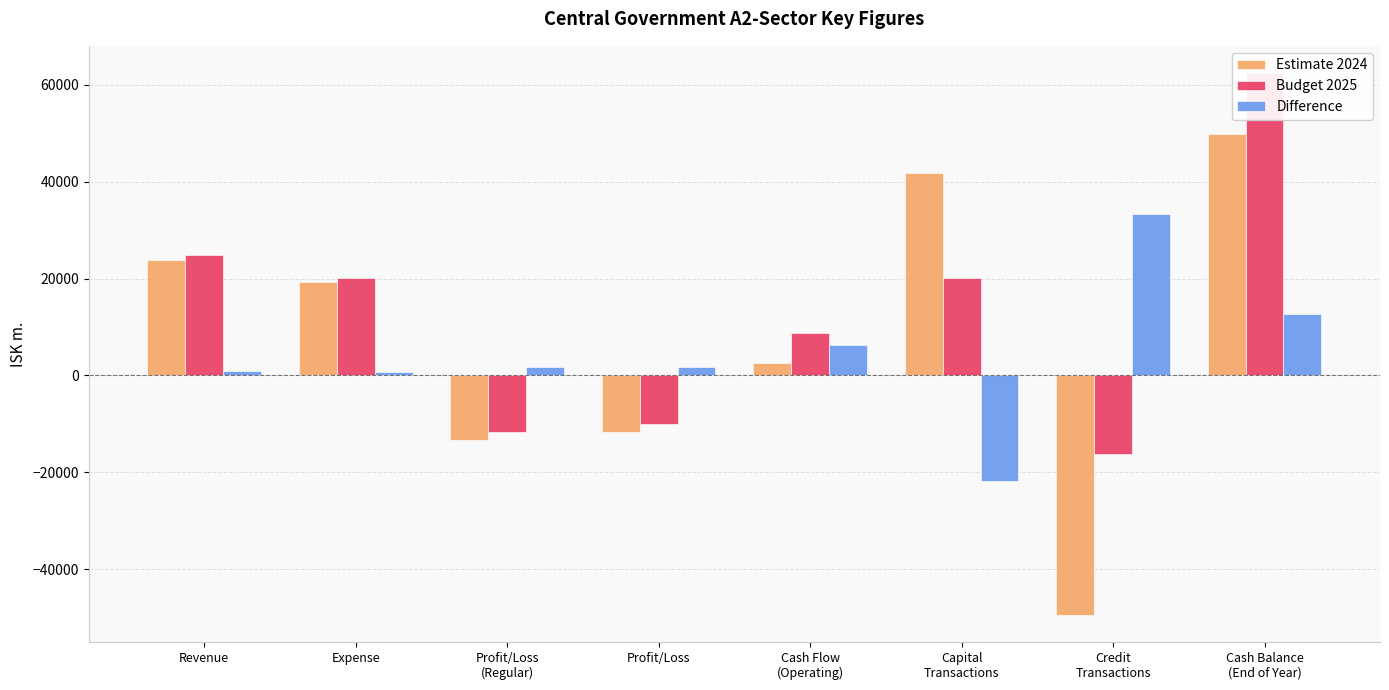

Reading right to left, what are all the values shown in this chart?

Estimate 2024: 49736.2	-49406.6	41778.4	2535.6	-11674.6	-13305.0	19380.1	23865.4
Budget 2025: 62422.8	-16195.1	20037.4	8844.2	-9974.3	-11607.8	20002.8	24869.0
Difference: 12686.5	33211.5	-21741.0	6308.6	1700.2	1697.2	622.7	1003.6